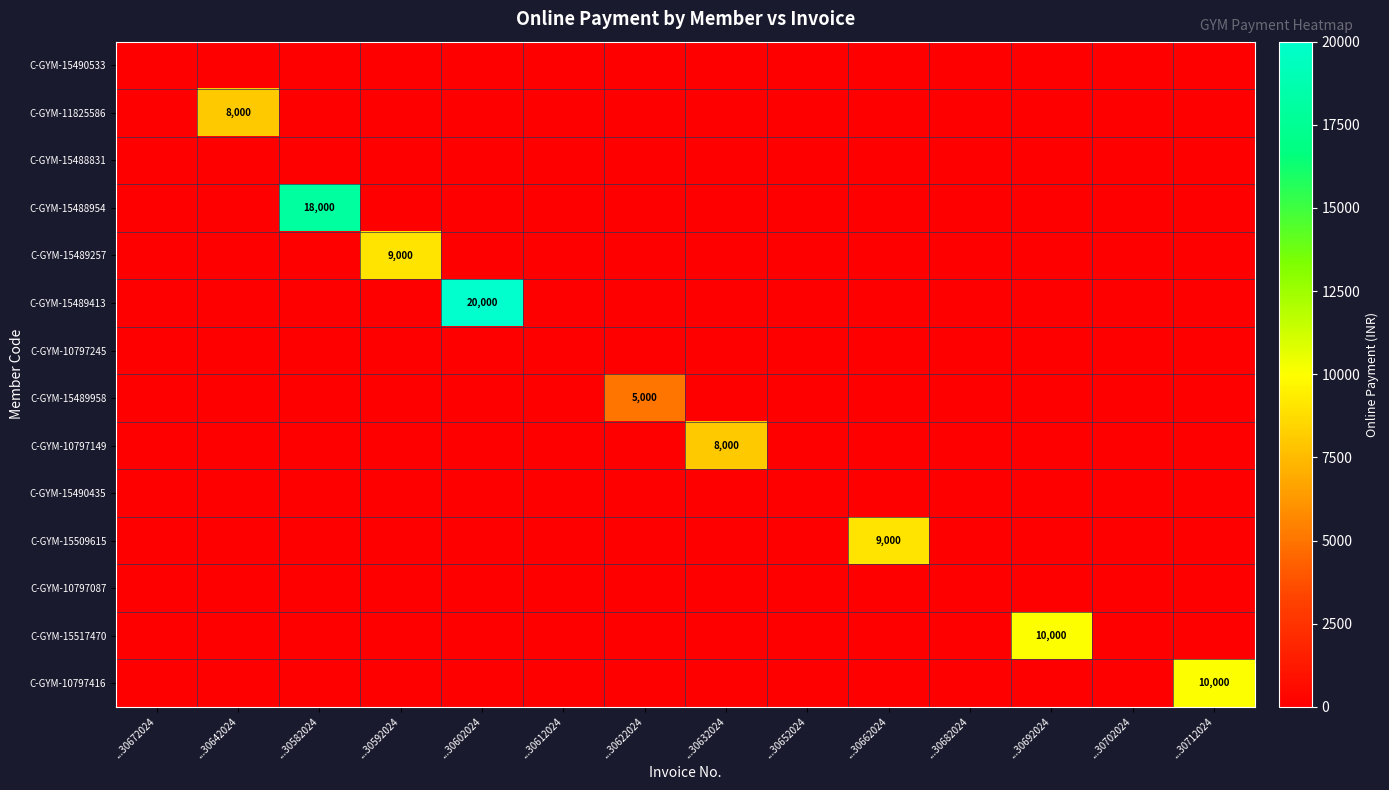

Is it true that C-GYM-11825586 equals 8000 at ...30642024?

True